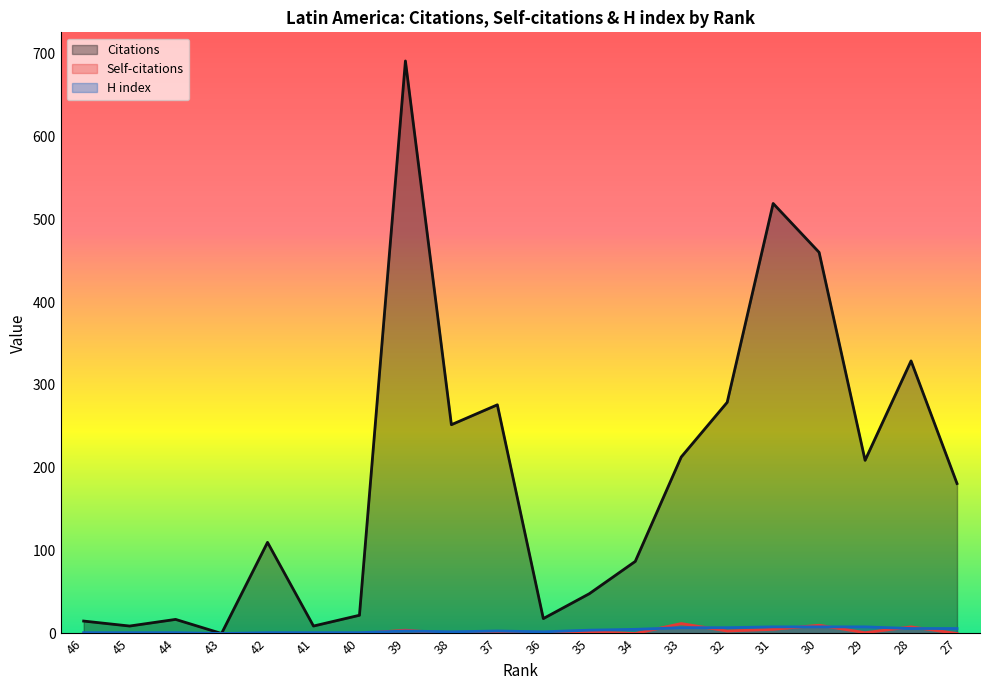

At which category does the chart reach its peak across all series?

39